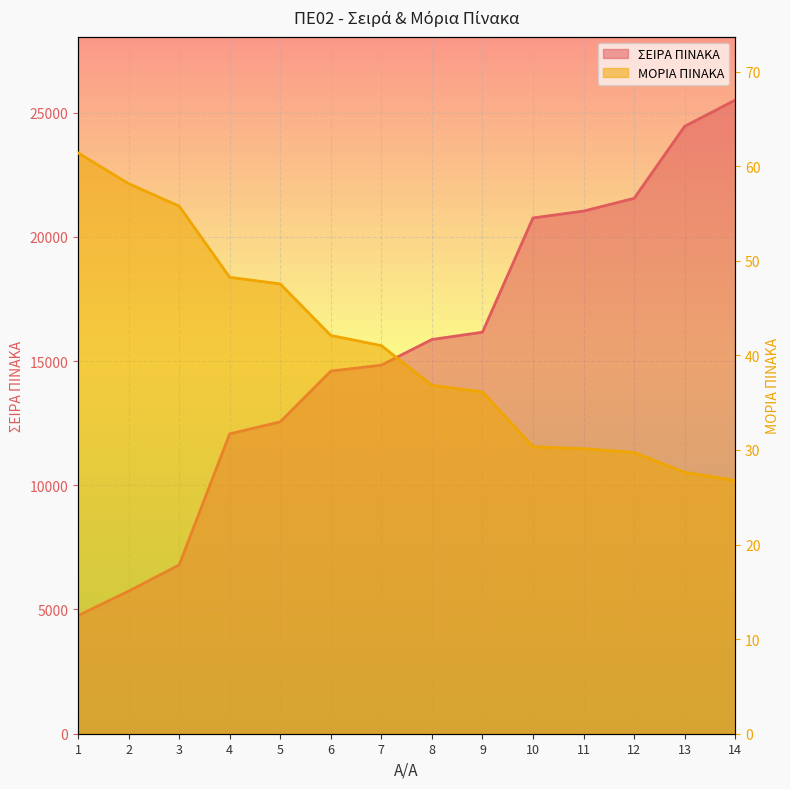

At which label does ΣΕΙΡΑ ΠΙΝΑΚΑ first exceed 15867?

9